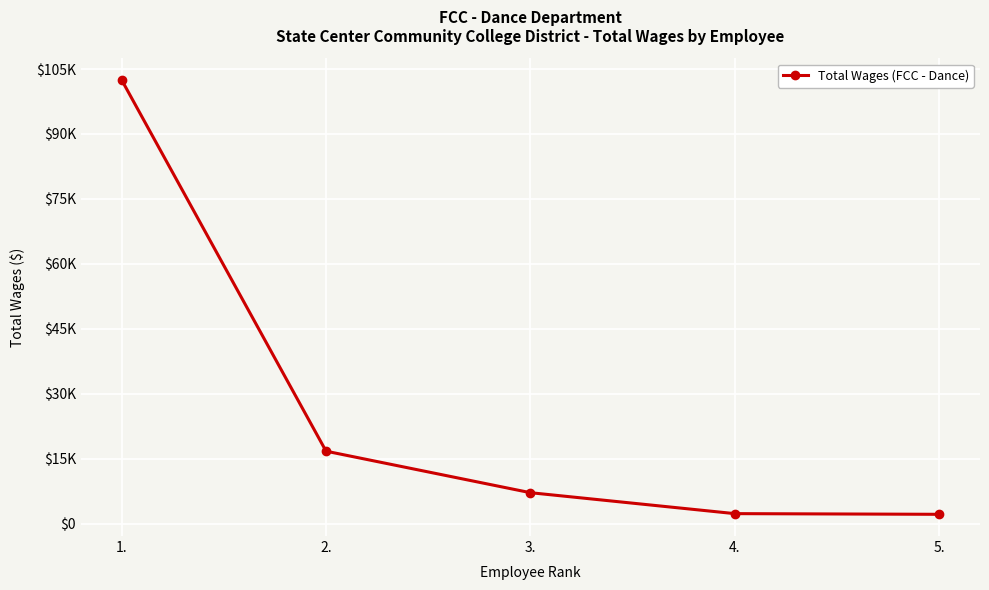

Is this an area chart (filled region under the line)?

No